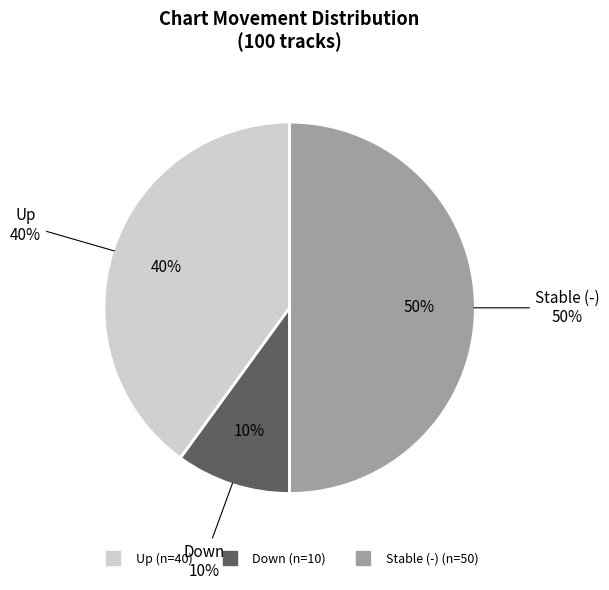

Is there any slice that represents more than half of the pie?

No